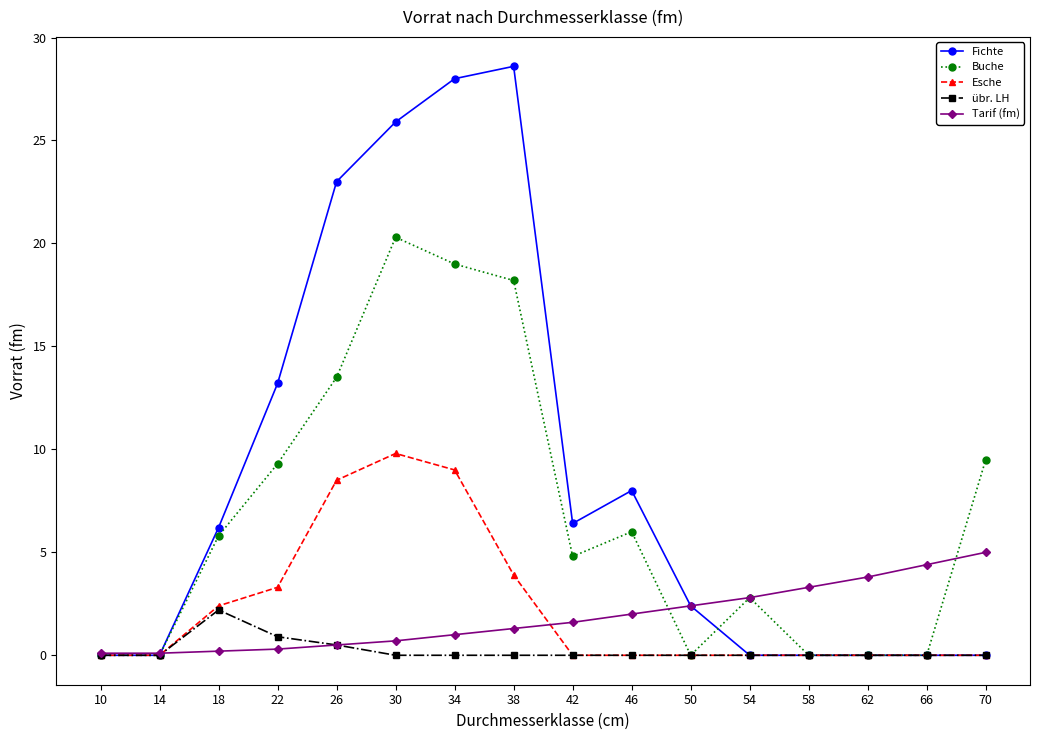

Between 18 and 62, which series saw the biggest shift?

Fichte